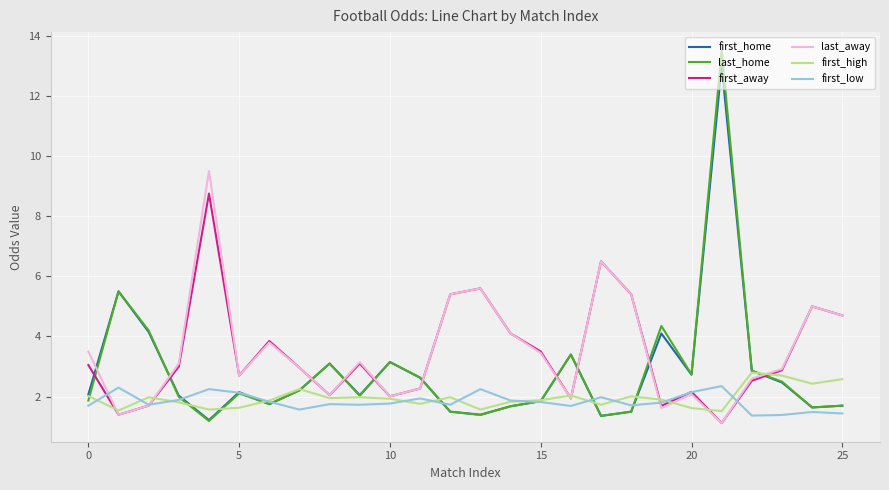

Which series ends up on top after the final intersection of first_away and last_home?

first_away